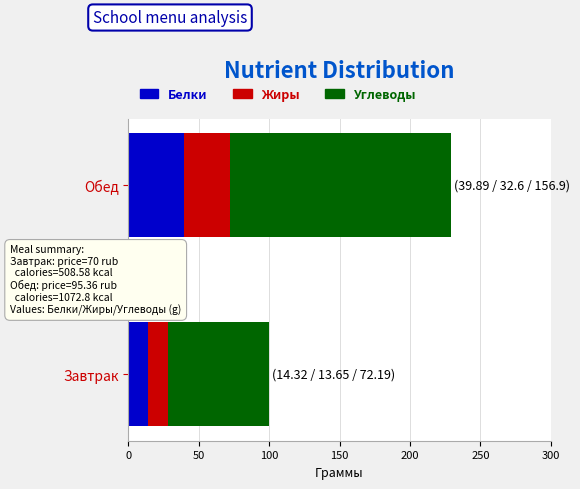

True or false: Жиры has a value of 5.5 at Завтрак.

False